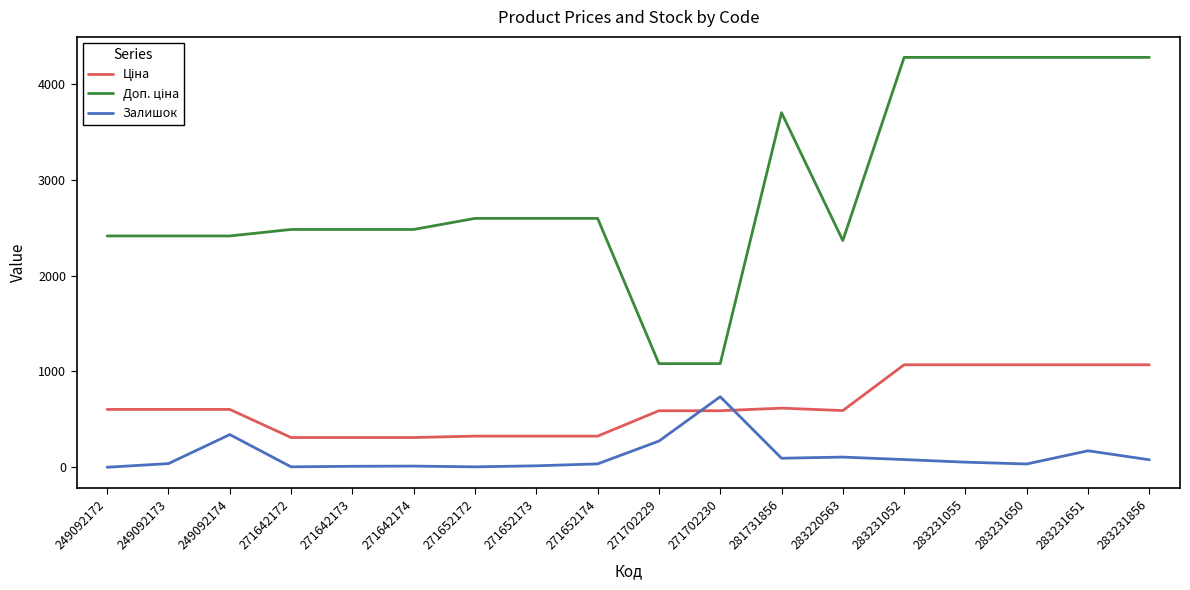

Does the chart display data point markers on the line(s)?

No